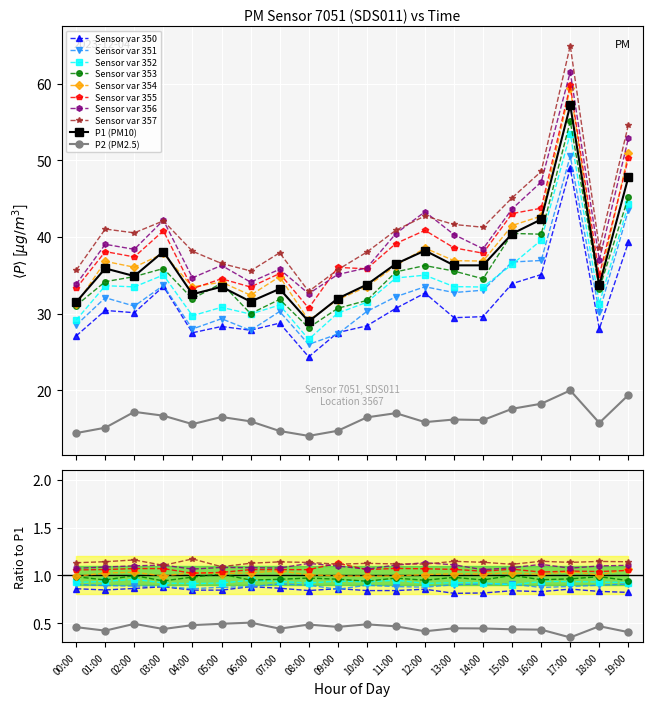

The value of P1 smooth at 03:00 is 48.3. True or false?

False